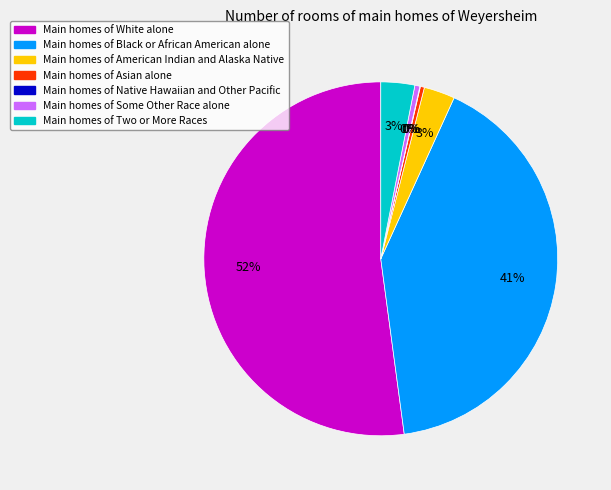

Is there a majority slice in this chart?

Yes